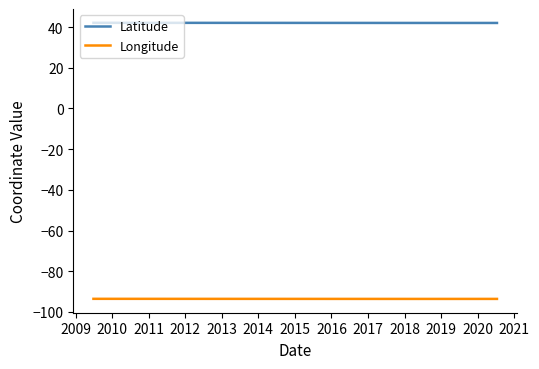

True or false: Longitude and Latitude intersect in this chart.

False